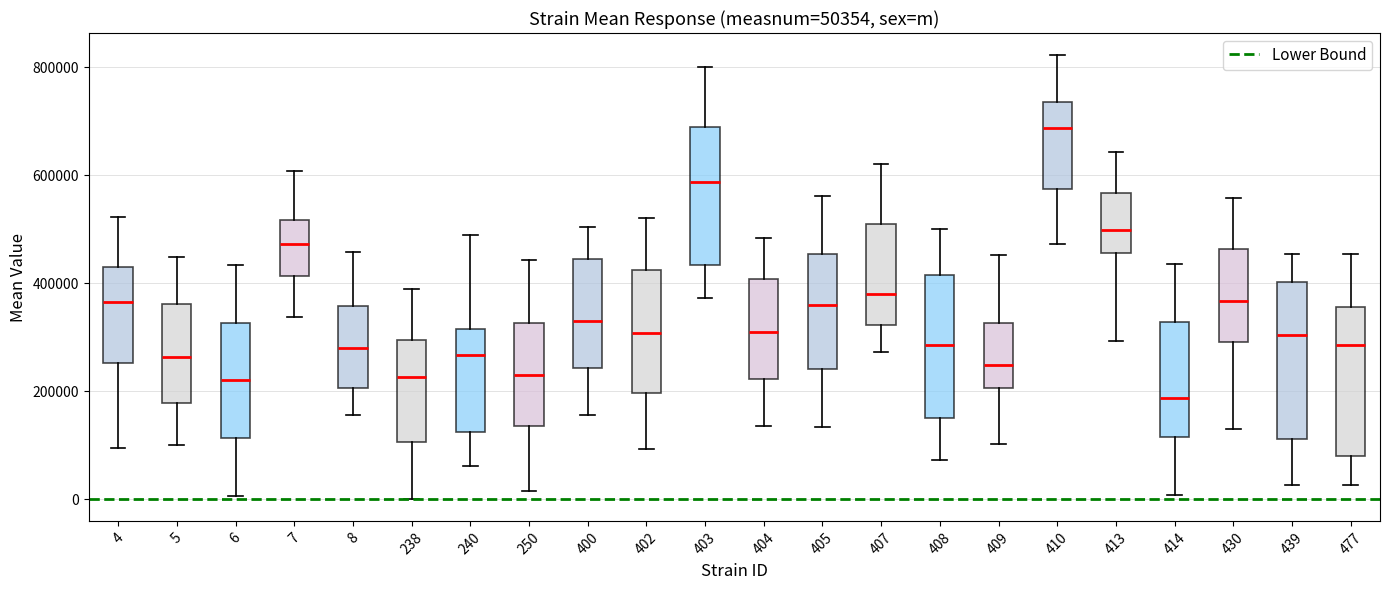

Which box has the lowest median line?

414